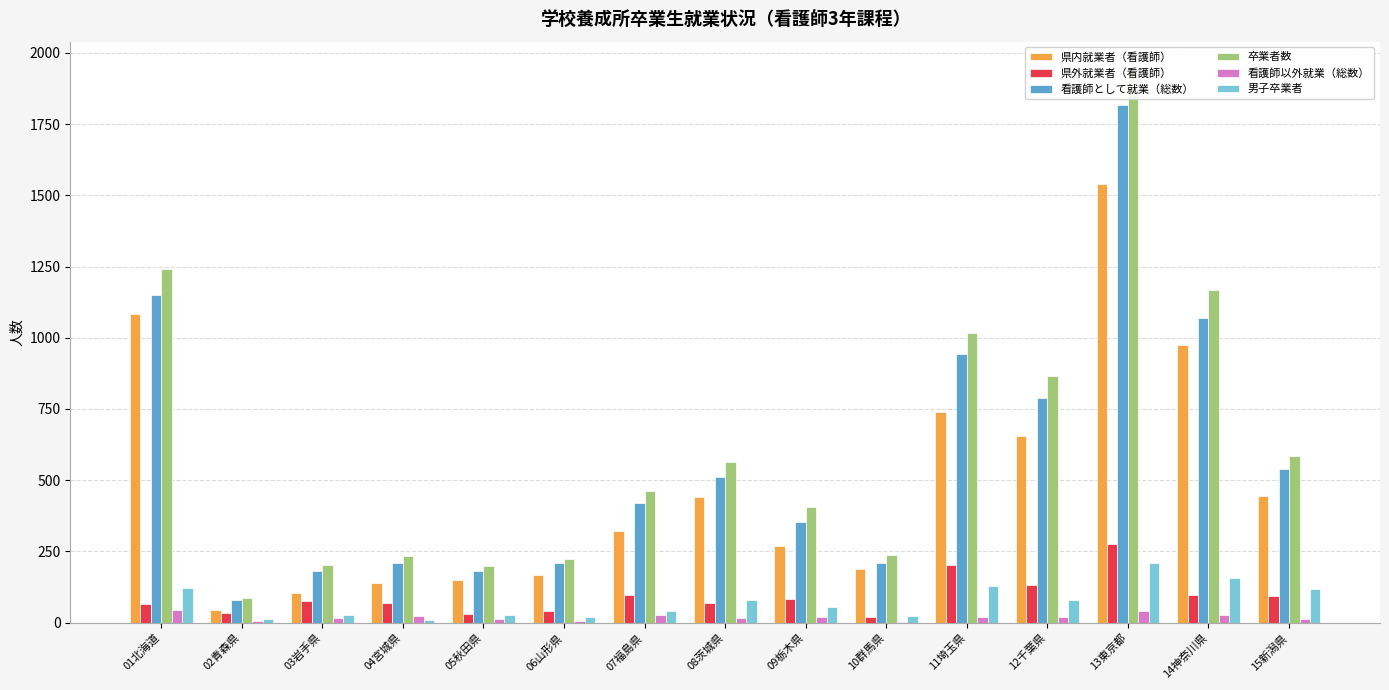

At which label is 県外就業者（看護師） closest to 149?

12千葉県